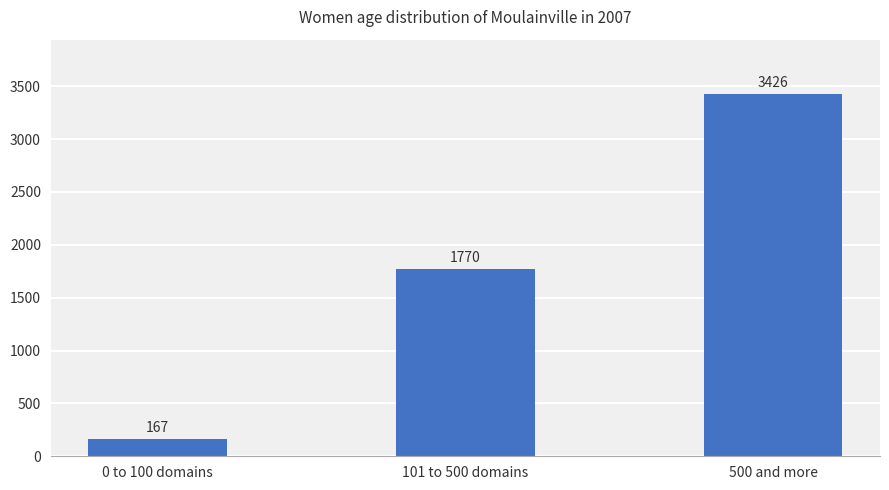

Reading right to left, list all the values displayed in this chart.

3426	1770	167